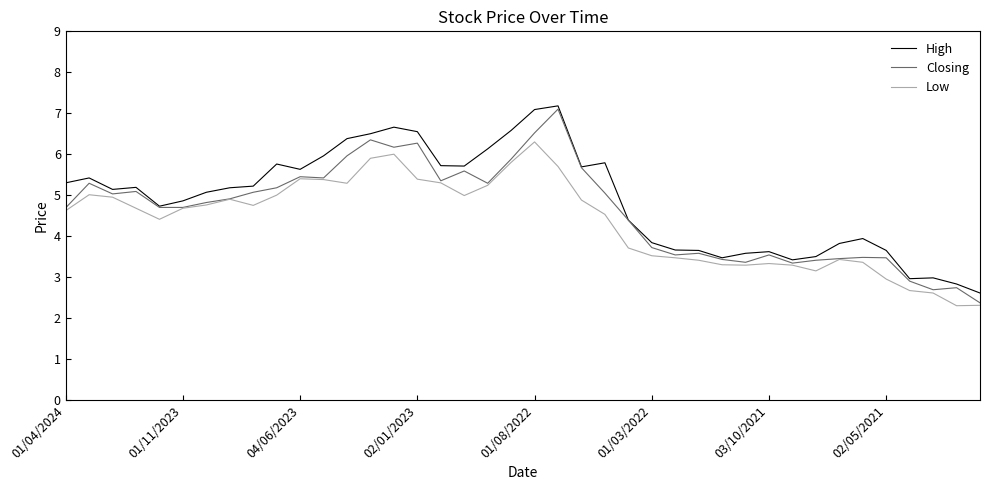

At how many categories does at least one series exceed 6?

8